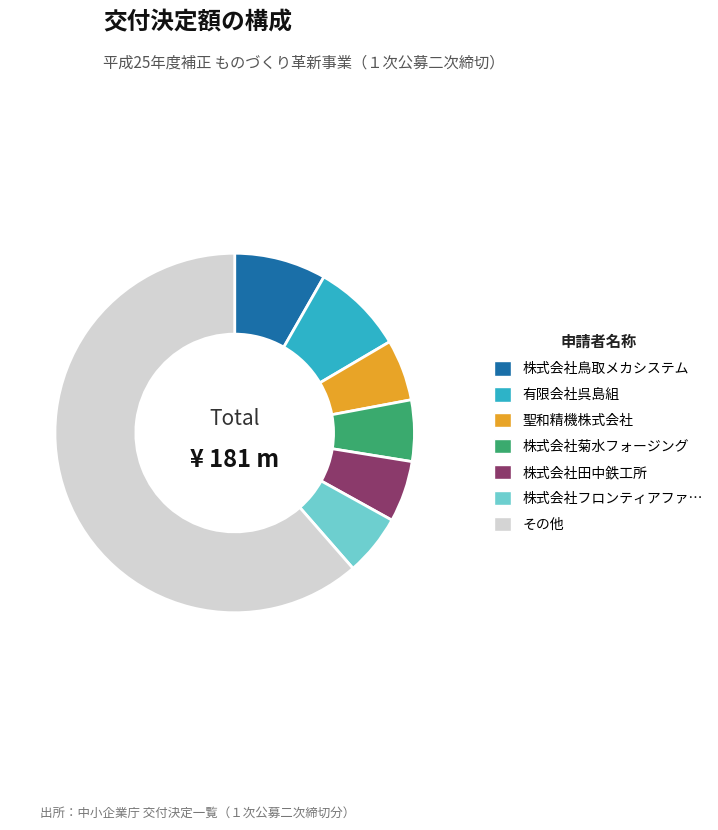

Is there any slice that represents more than half of the pie?

Yes